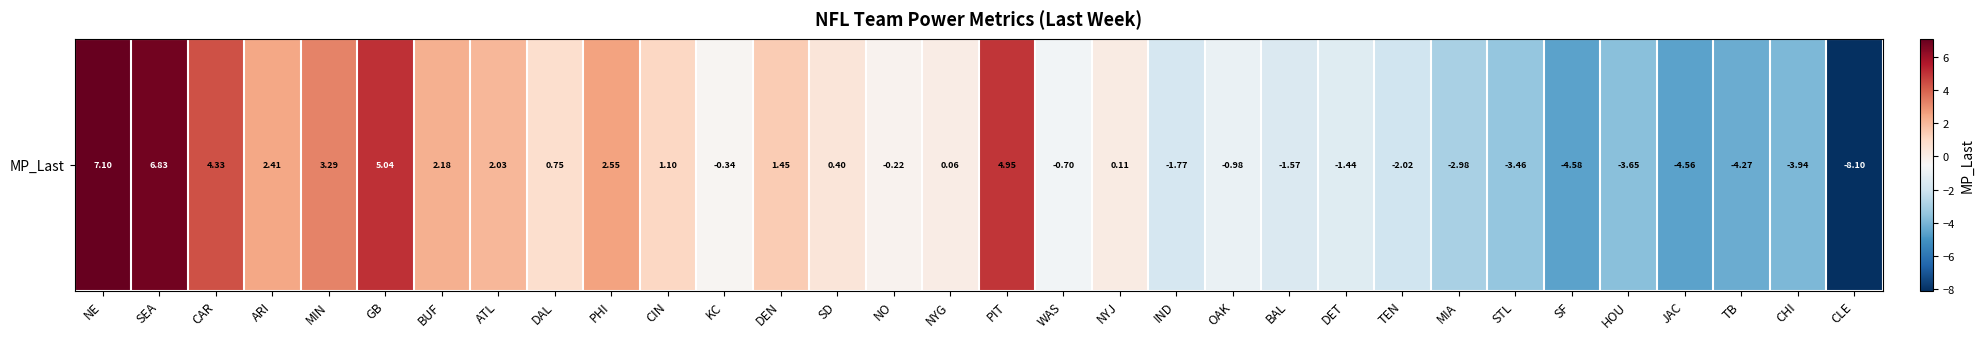

Reading left to right, what are all the values shown in this chart?

7.1	6.8	4.3	2.4	3.3	5.0	2.2	2.0	0.8	2.5	1.1	-0.3	1.4	0.4	-0.2	0.1	5.0	-0.7	0.1	-1.8	-1.0	-1.6	-1.4	-2.0	-3.0	-3.5	-4.6	-3.6	-4.6	-4.3	-3.9	-8.1